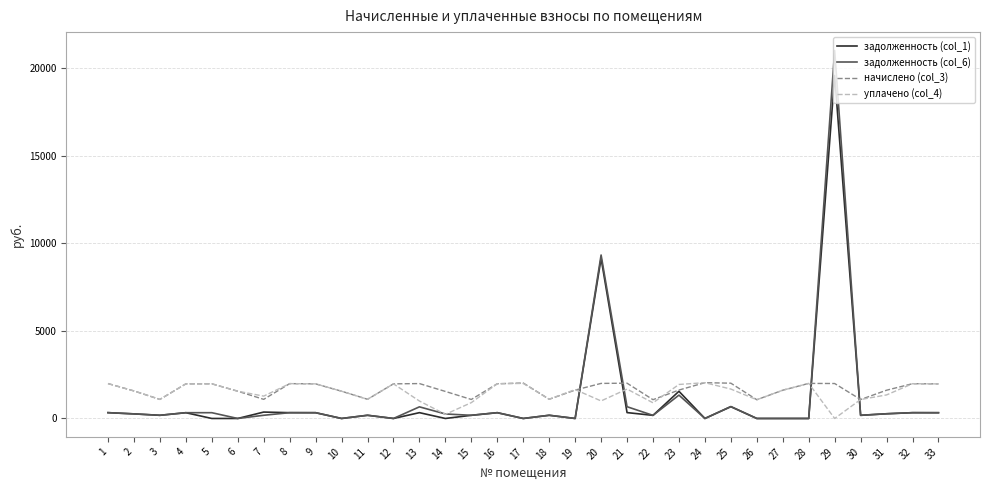

At which category is the sum across all series the highest?

29